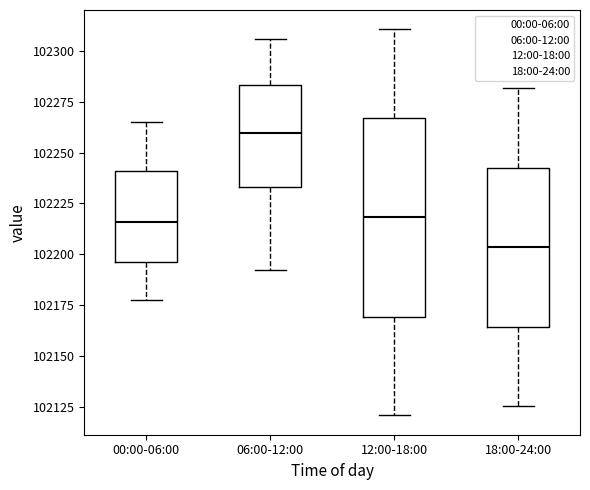

Reading left to right, transcribe this box plot: for each box, give where its median line is, the range the box spans, and where its two whiskers end, as read against the y-axis. The values are not printed on the chart, so give them approximately, as read against the axis.

00:00-06:00: median 102215, box 102195 to 102240, whiskers 102180 to 102265
06:00-12:00: median 102260, box 102235 to 102285, whiskers 102195 to 102305
12:00-18:00: median 102220, box 102170 to 102265, whiskers 102120 to 102310
18:00-24:00: median 102205, box 102165 to 102240, whiskers 102125 to 102280